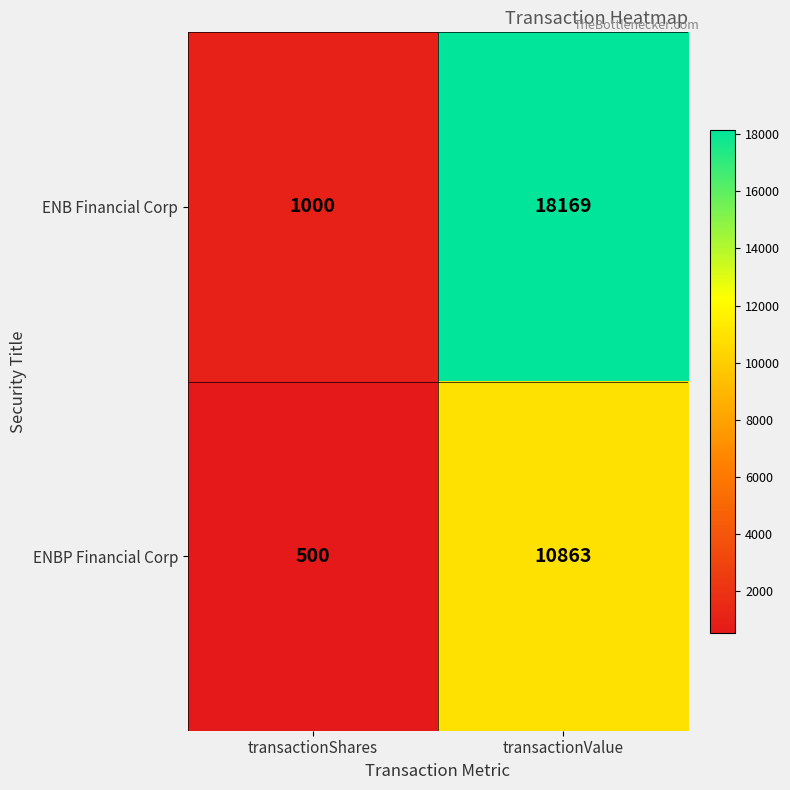

What is the total value across all series at transactionValue?

29032